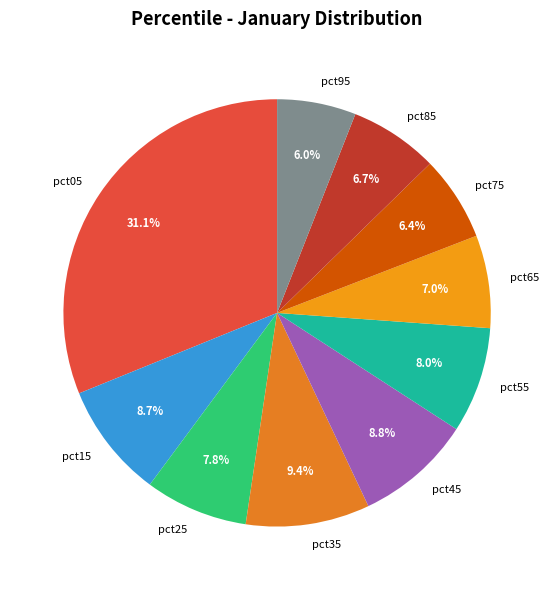

Combined, do pct75 and pct35 account for over 50%?

No